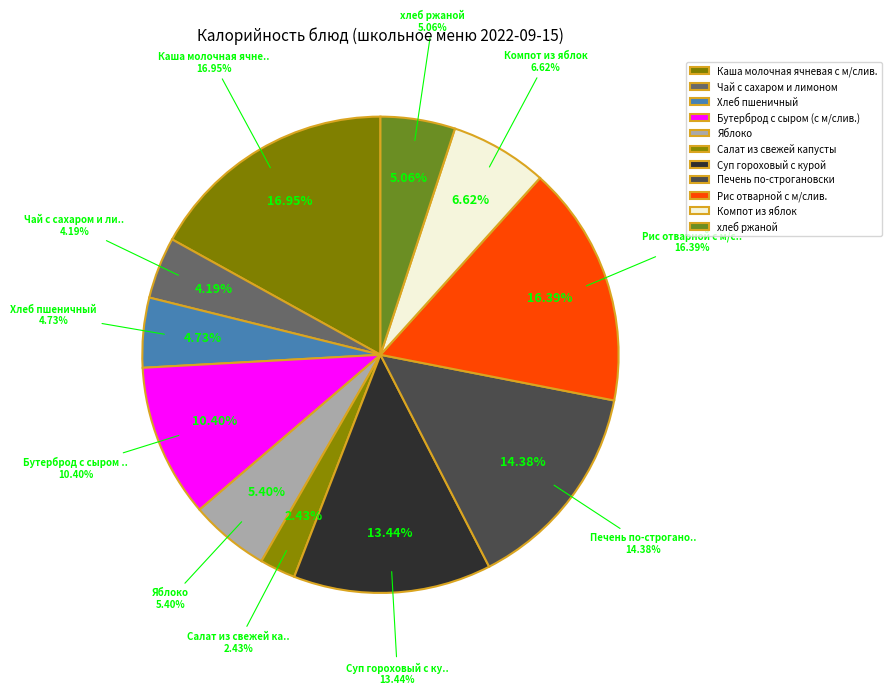

Count the number of slices in the pie.

11